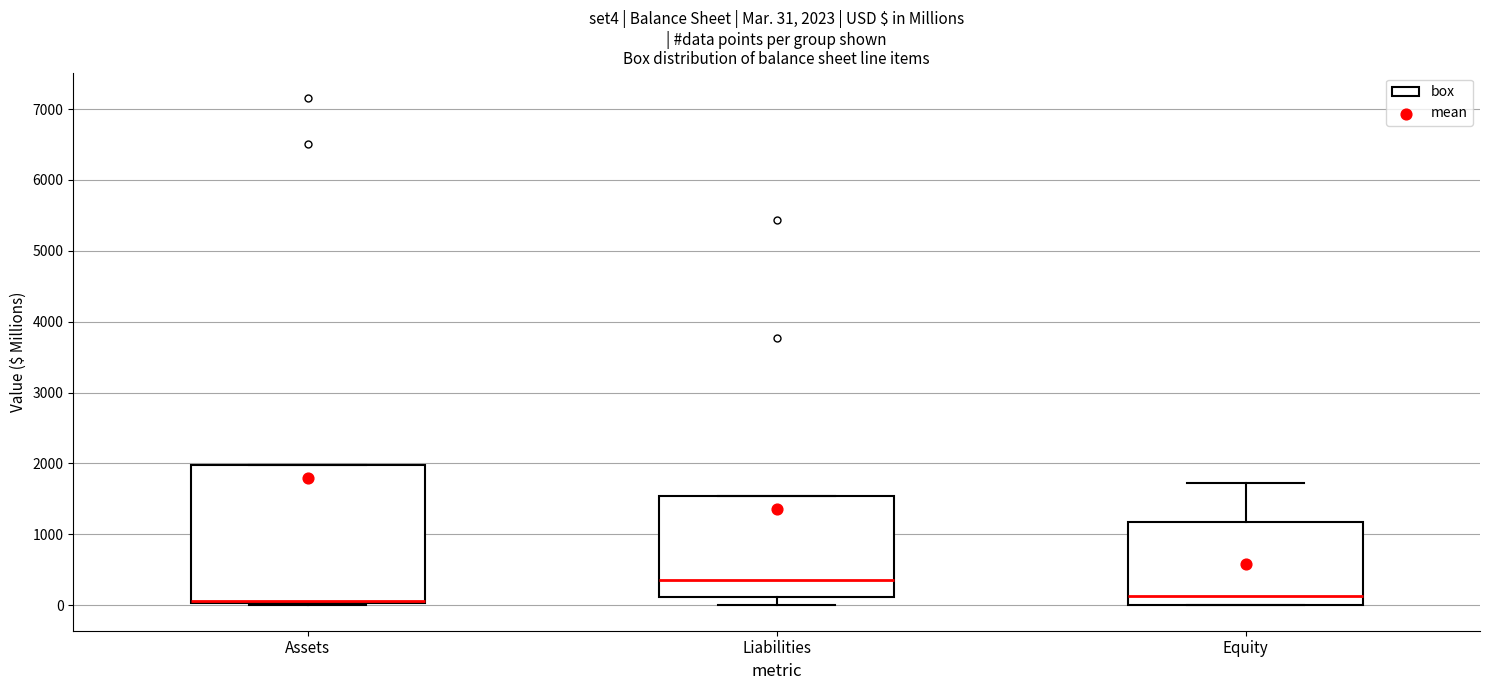

Comparing the boxes themselves (not the whiskers), which one is the tallest?

Assets